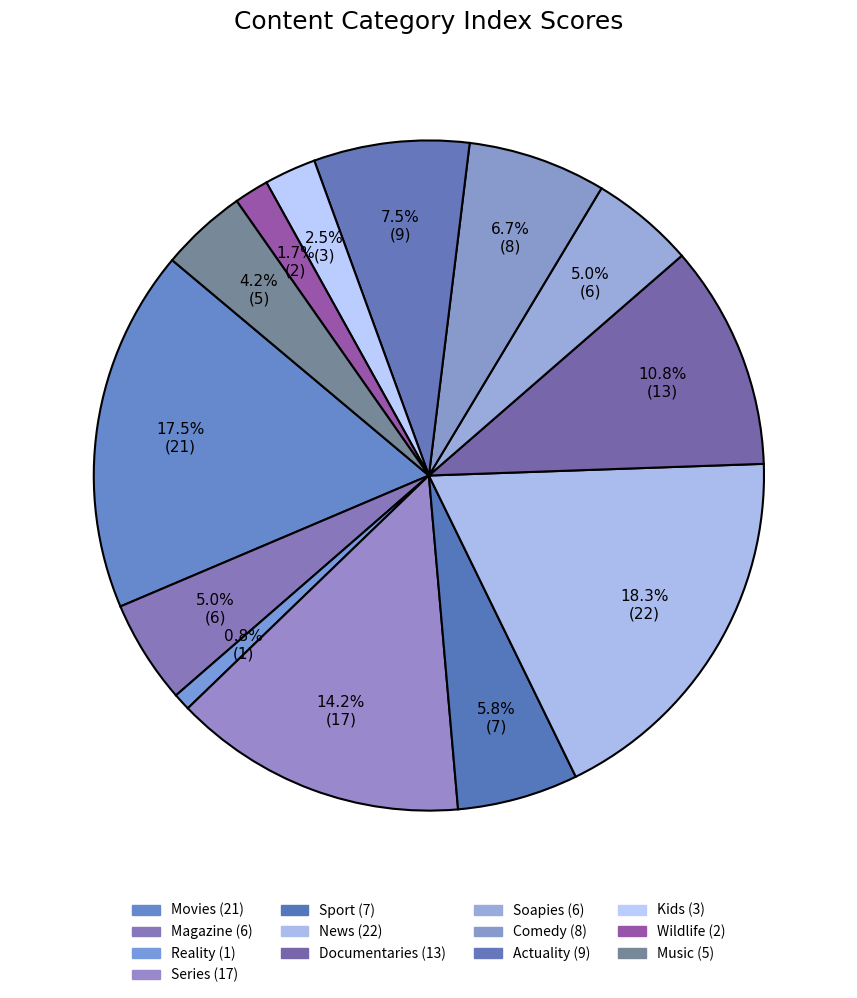

What is the largest slice in the pie chart?

News